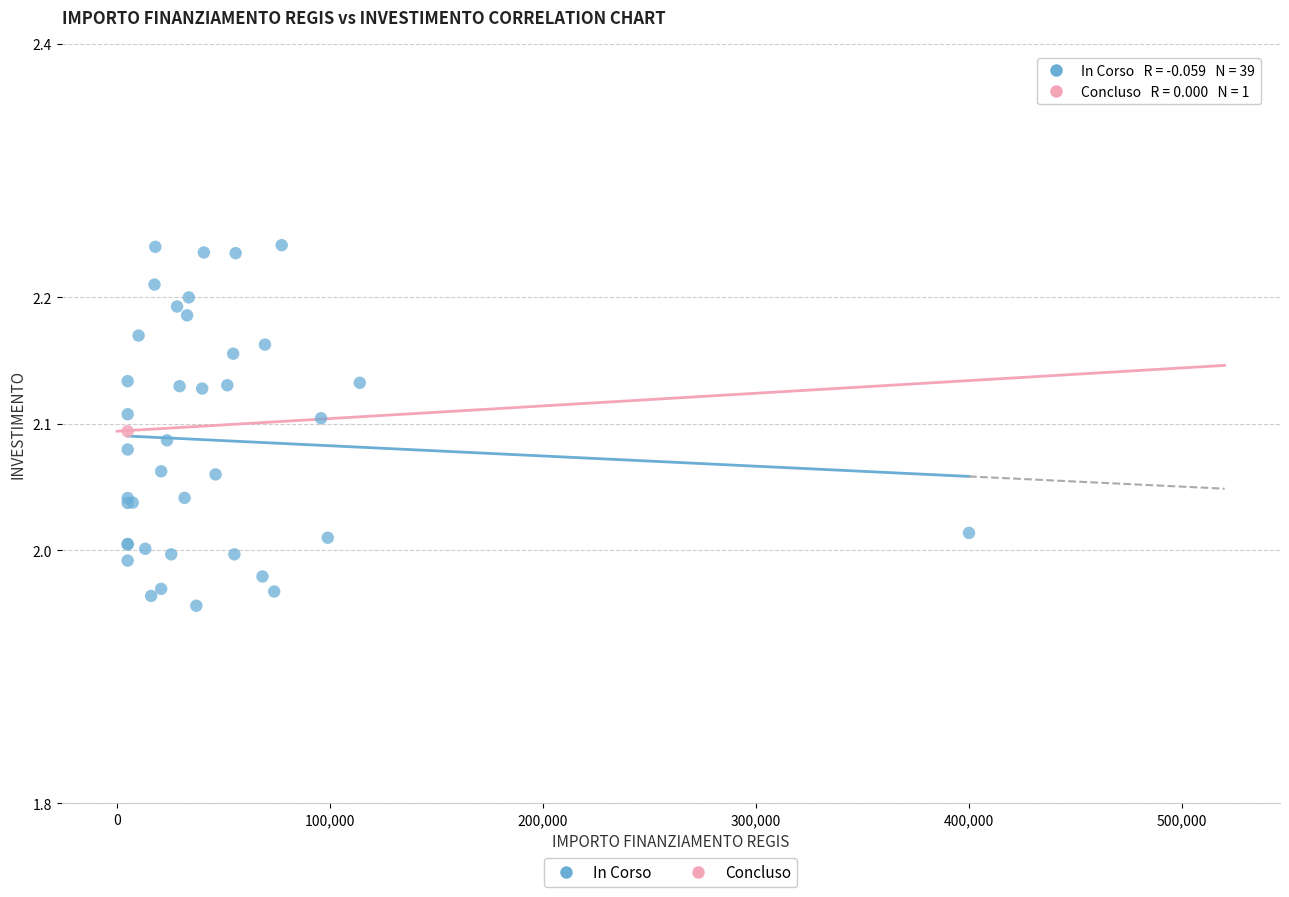

What are all the series names shown in the legend?

In Corso, Concluso